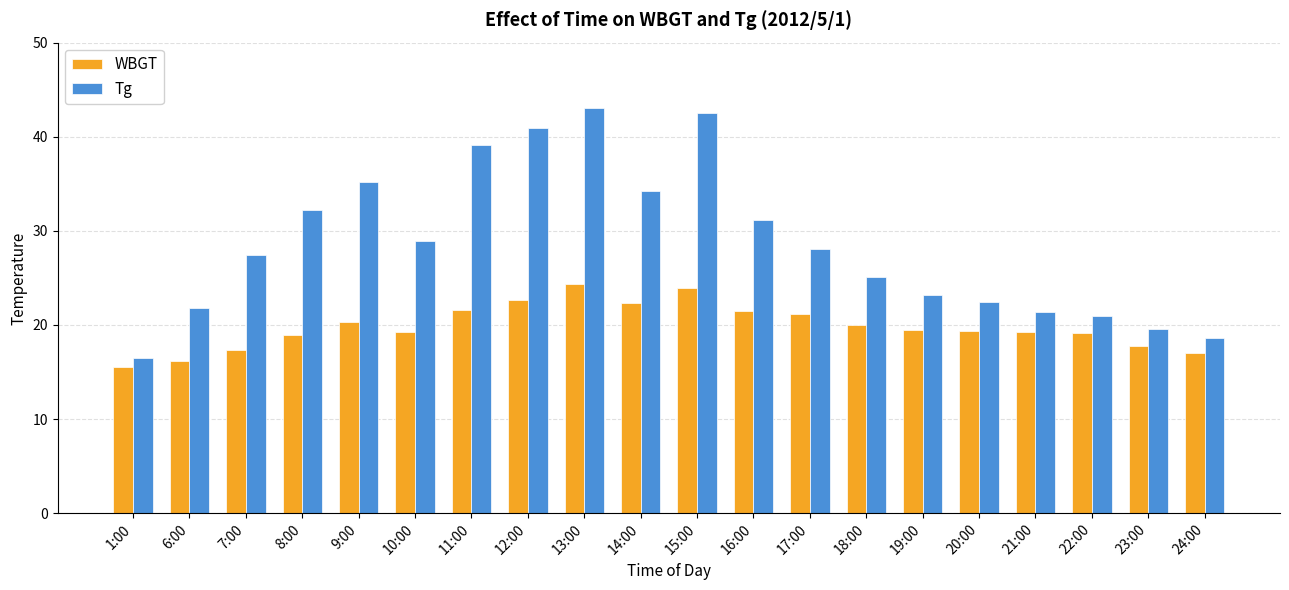

What position from the left is 8:00?

4